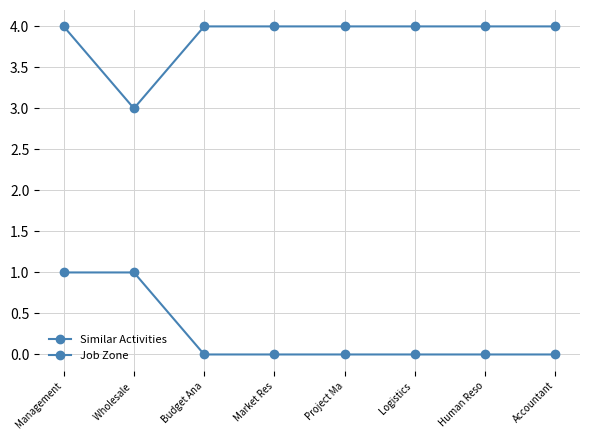

Reading left to right, extract all data points from this chart.

Similar Activities: Management=1	Wholesale =1	Budget Ana=0	Market Res=0	Project Ma=0	Logistics =0	Human Reso=0	Accountant=0
Job Zone: Management=4	Wholesale =3	Budget Ana=4	Market Res=4	Project Ma=4	Logistics =4	Human Reso=4	Accountant=4